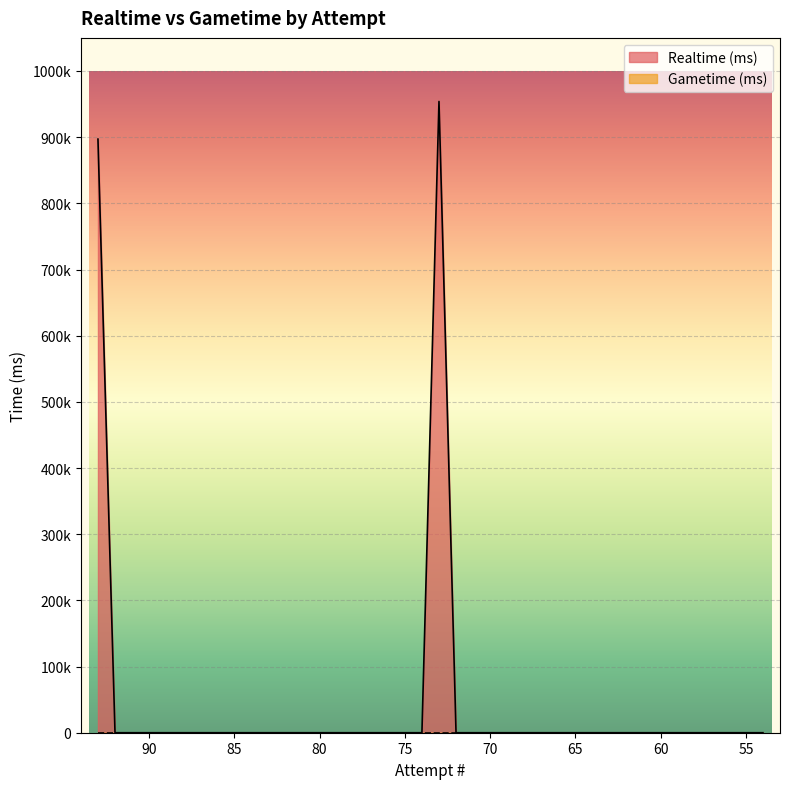

What is the average value?

46275